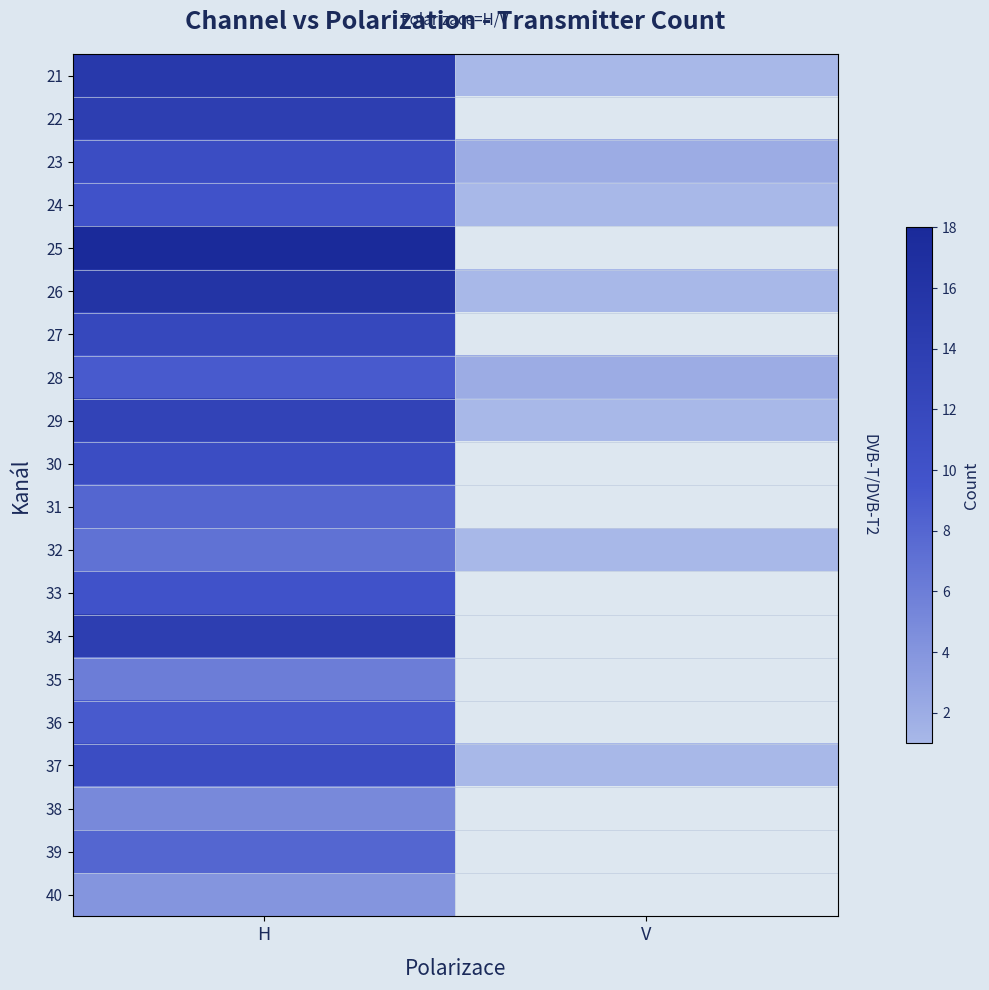

Is it true that 26 equals 0.3 at V?

False